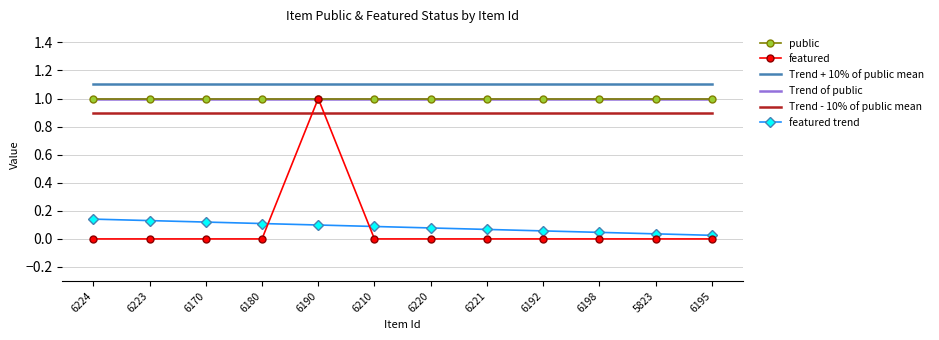

How many lines are shown in the chart?

6